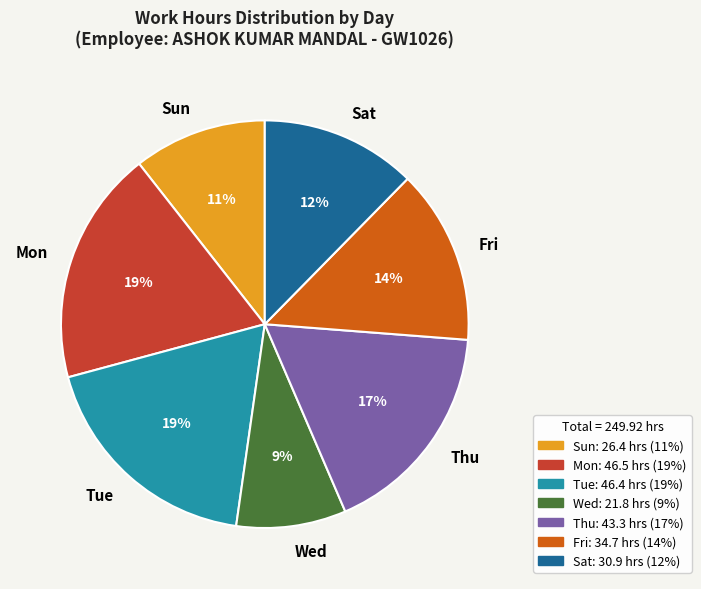

Do Mon and Tue together represent more than half of the pie?

No